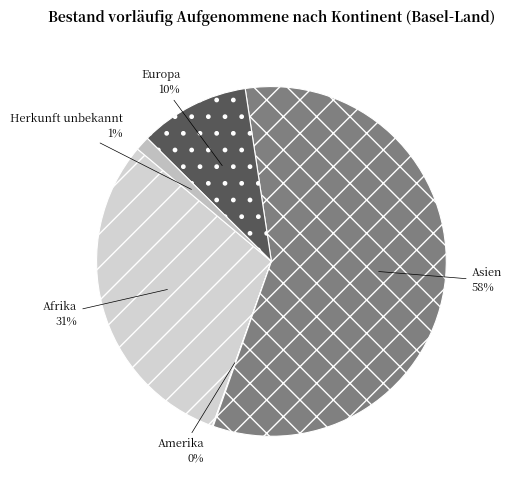

To the nearest percent, what portion does Europa represent?

10%